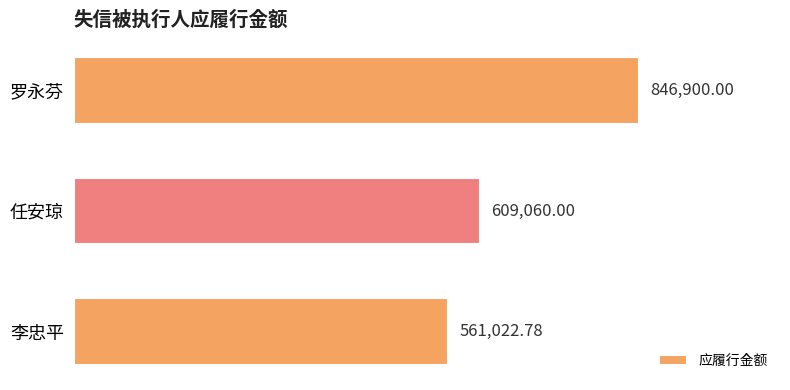

Are the bars horizontal?

Yes